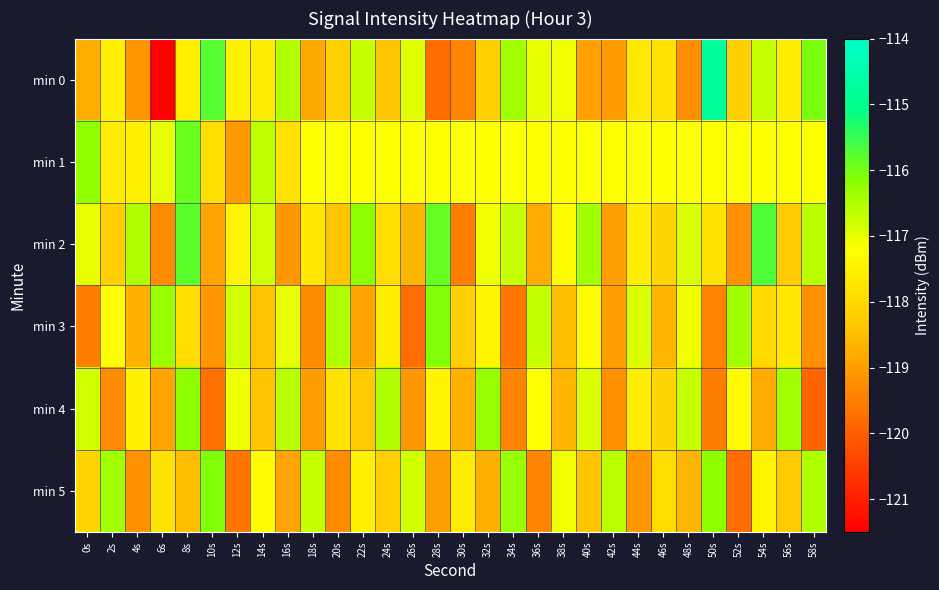

Which series has the widest spread of values?

min 0